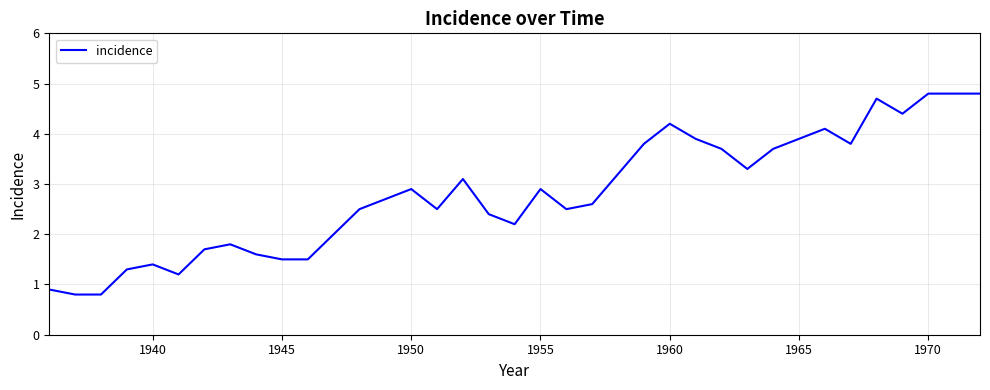

How many lines are shown in the chart?

1